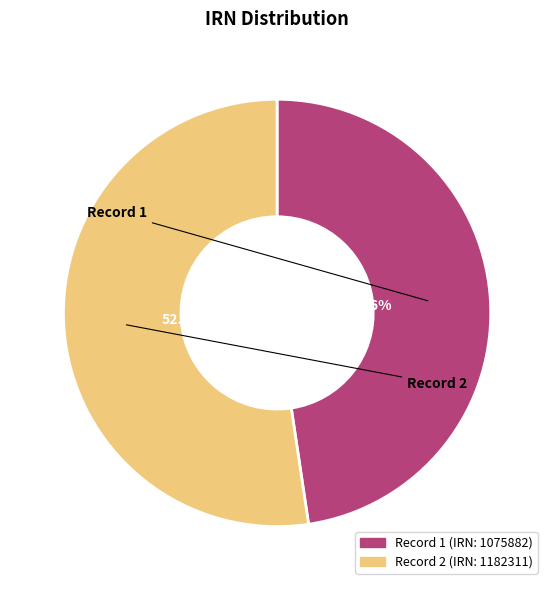

Combined, do Record 1 (IRN: 1075882) and Record 2 (IRN: 1182311) account for over 50%?

Yes